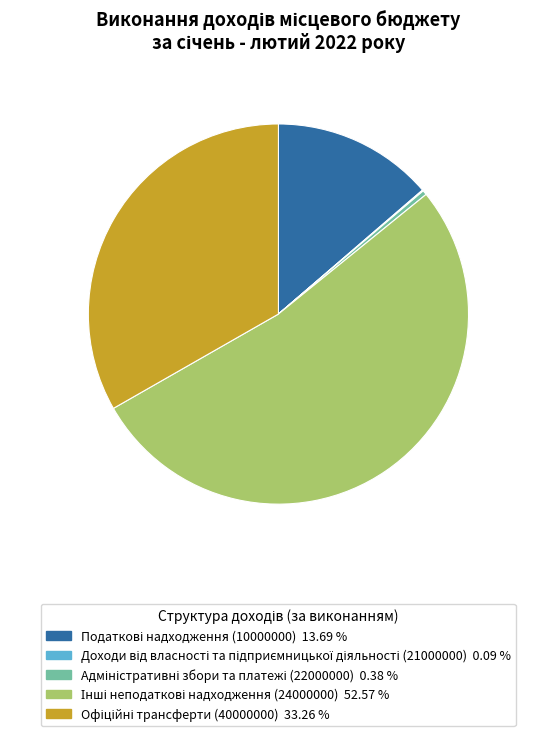

What is the change in value from Податкові надходження (10000000) to Адміністративні збори та платежі (22000000)?

-86575.7